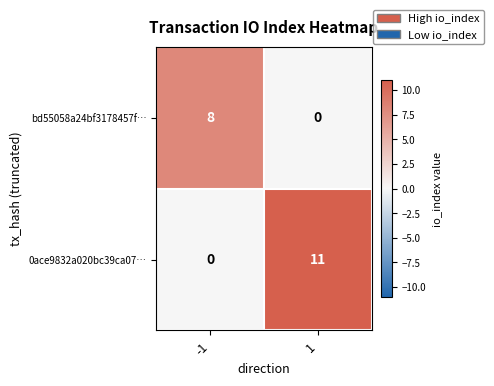

List the series in order of their overall mean, lowest first.

bd55058a24bf3178457f…, 0ace9832a020bc39ca07…